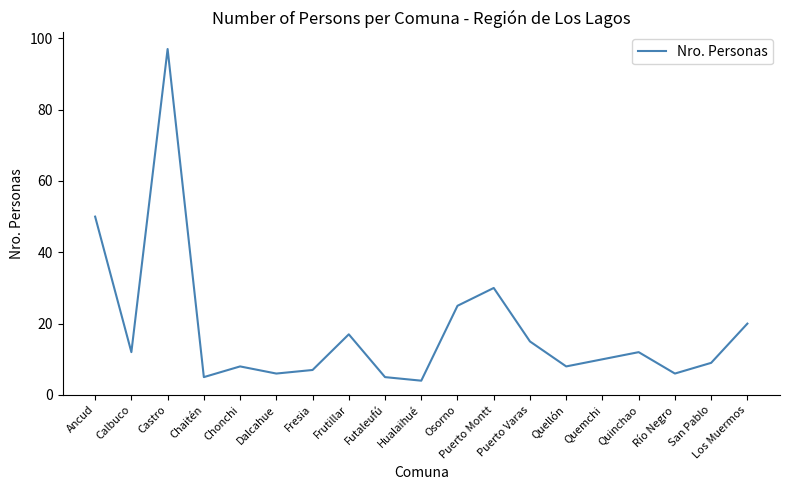

At which category does the chart reach its minimum across all series?

Hualaihué